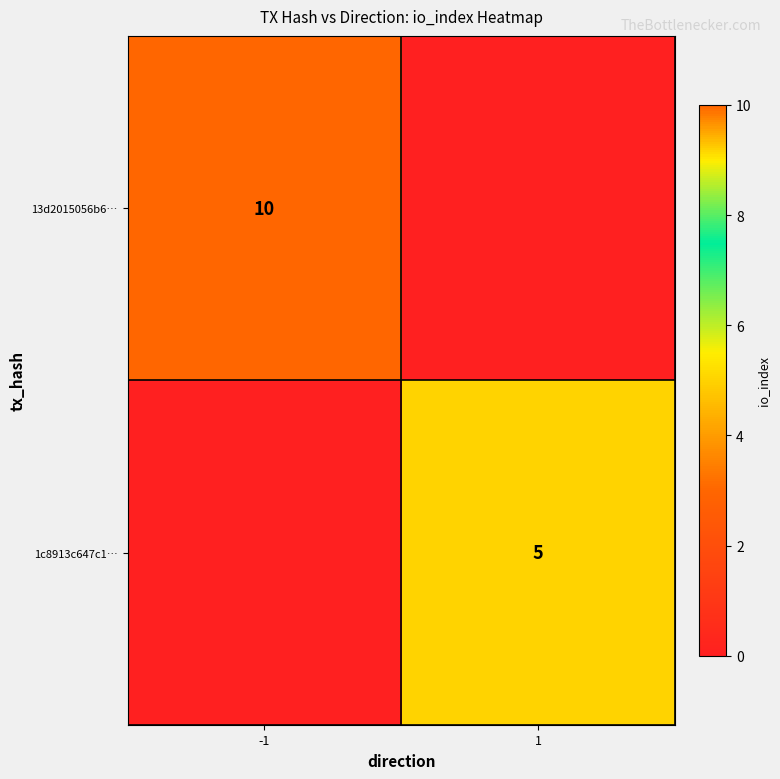

What is the sum of the 1c8913c647c1… values at -1 and 1?

5